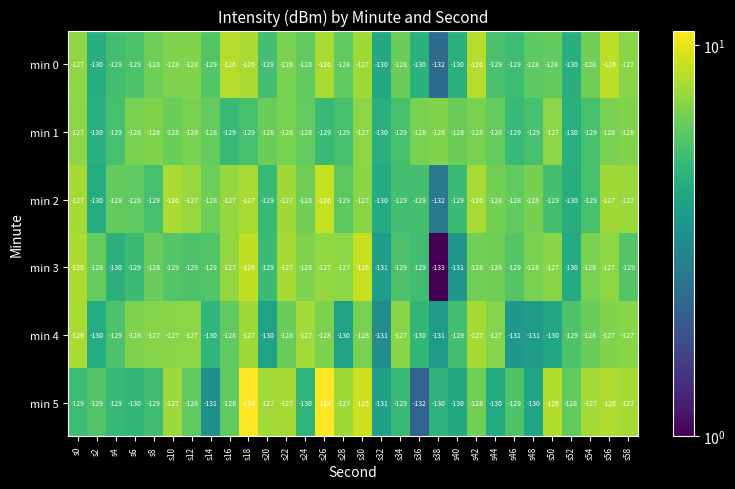

Read the min 2 value at s36.

-129